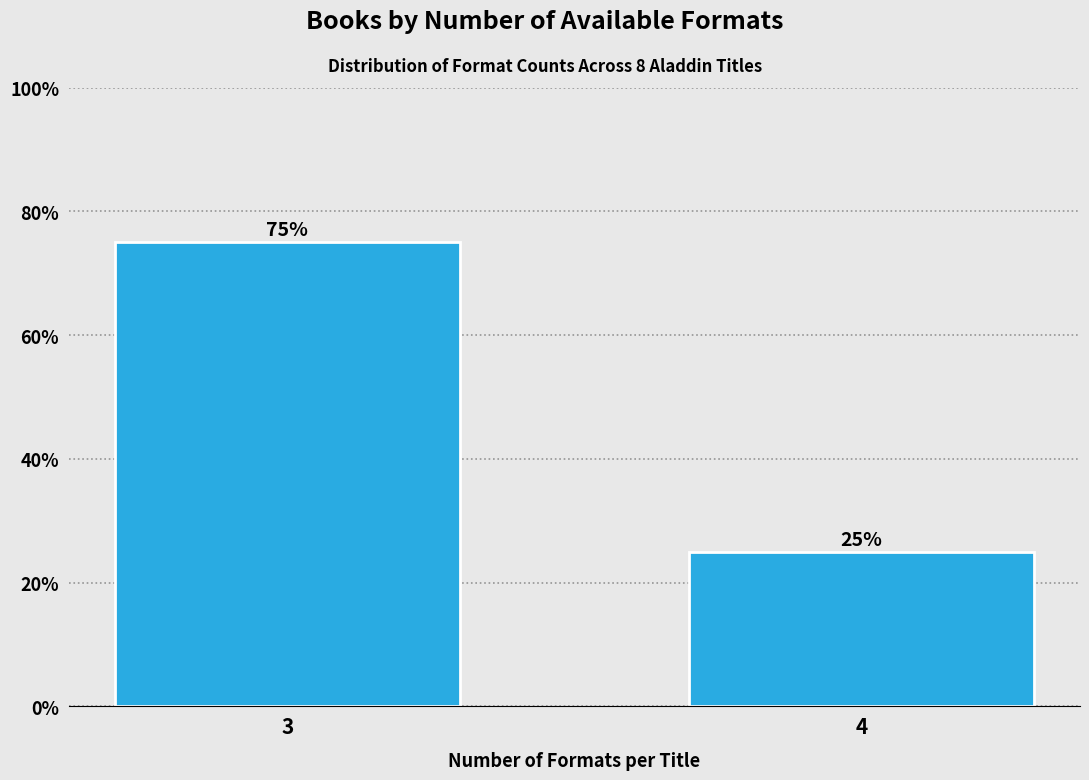

Reading left to right, what are all the values shown in this chart?

3=75	4=25